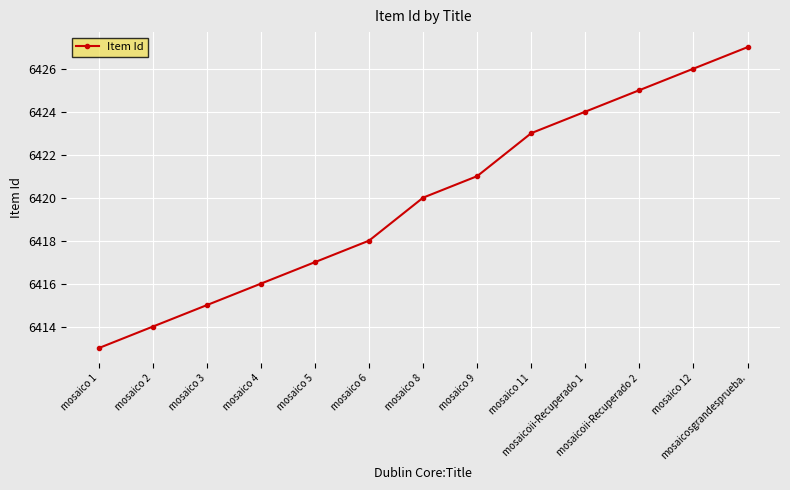

Rank the categories by value from lowest to highest.

mosaico 1, mosaico 2, mosaico 3, mosaico 4, mosaico 5, mosaico 6, mosaico 8, mosaico 9, mosaico 11, mosaicoii-Recuperado 1, mosaicoii-Recuperado 2, mosaico 12, mosaicosgrandesprueba.